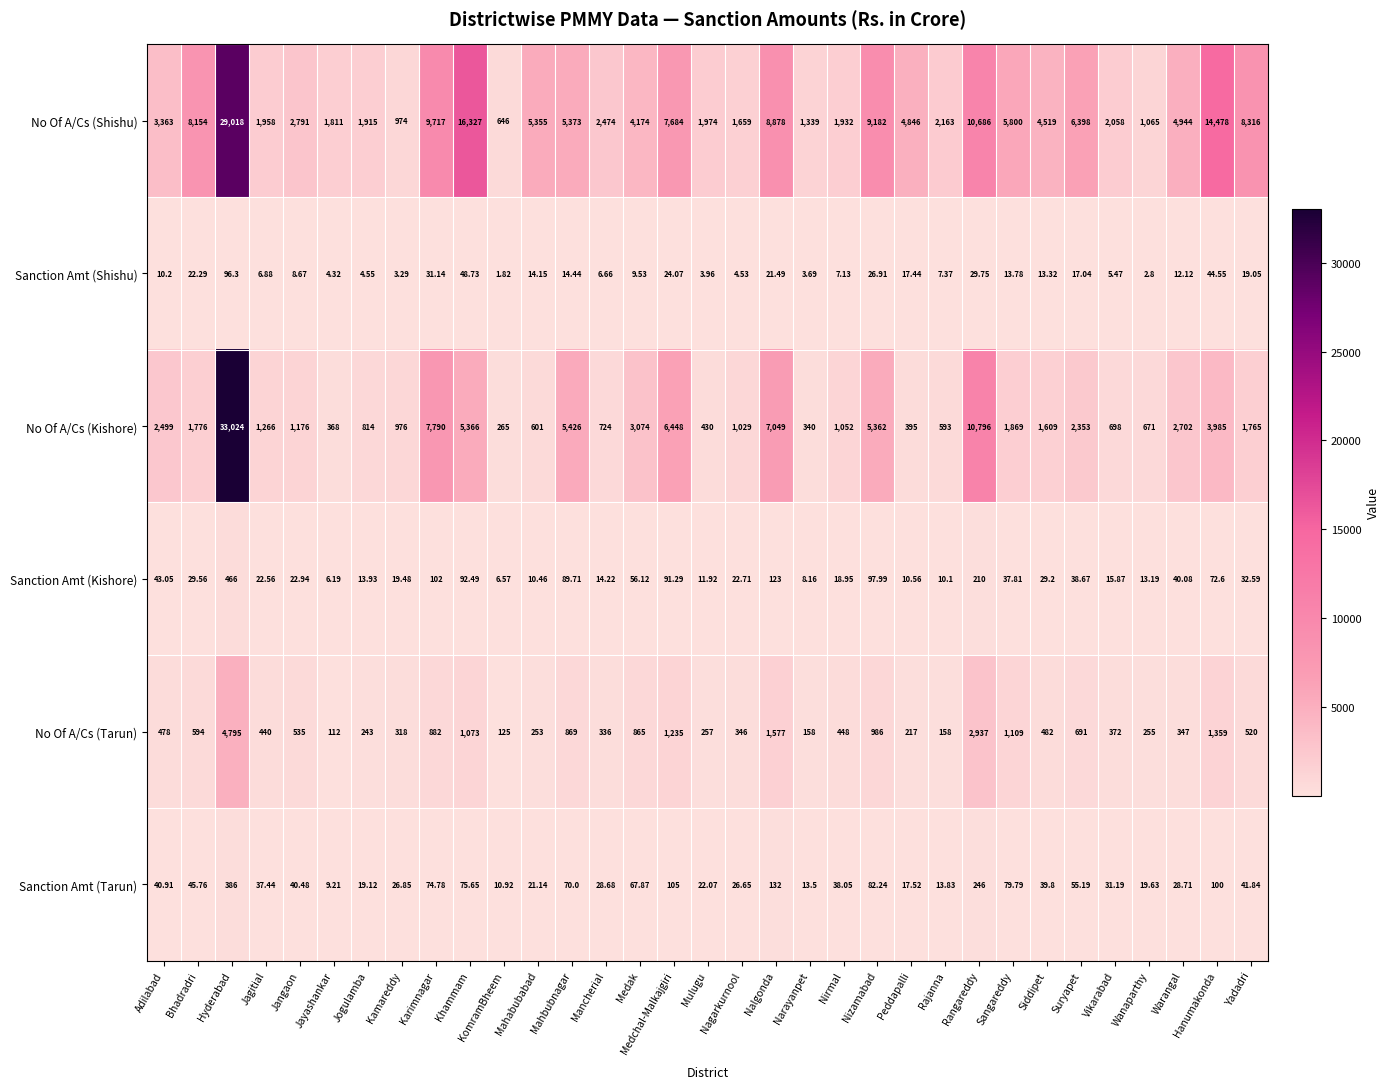

At how many categories does at least one series exceed 25905?

1